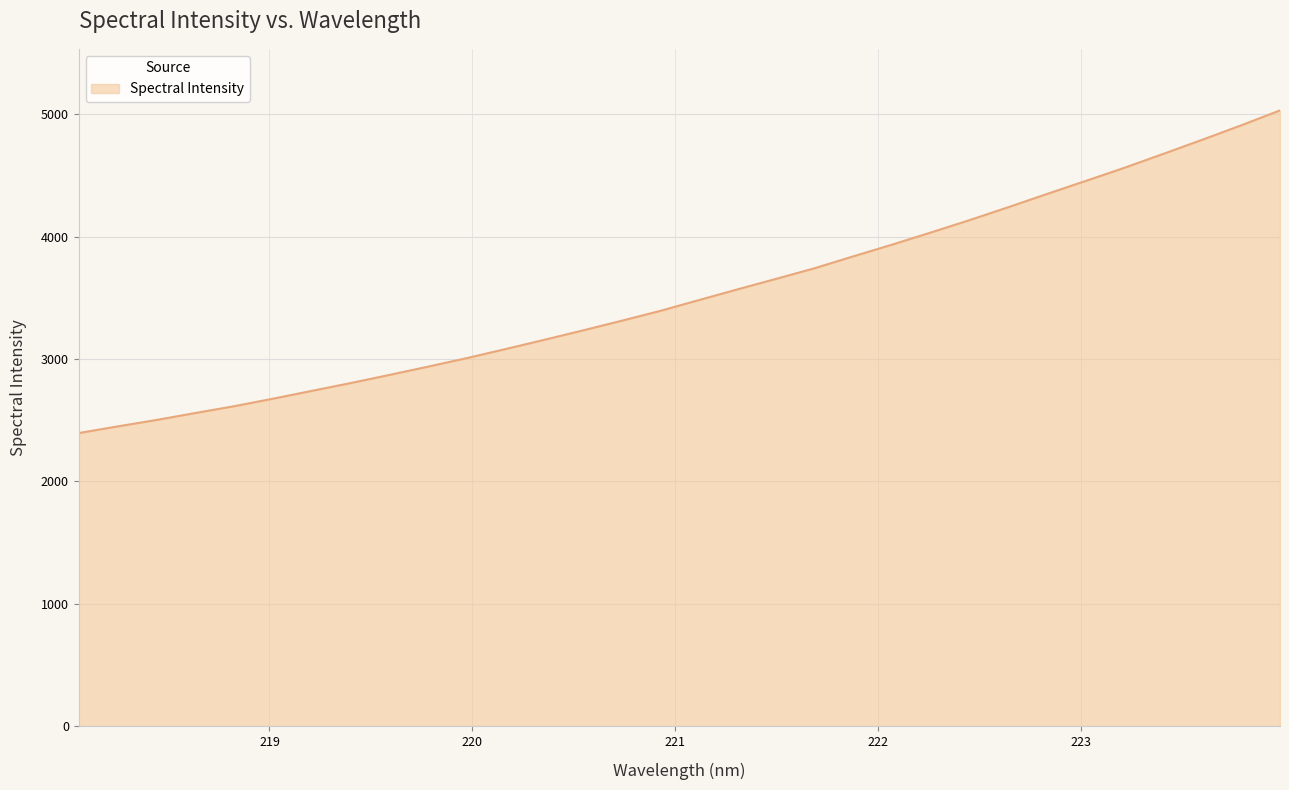

Does the chart have visible grid lines?

Yes